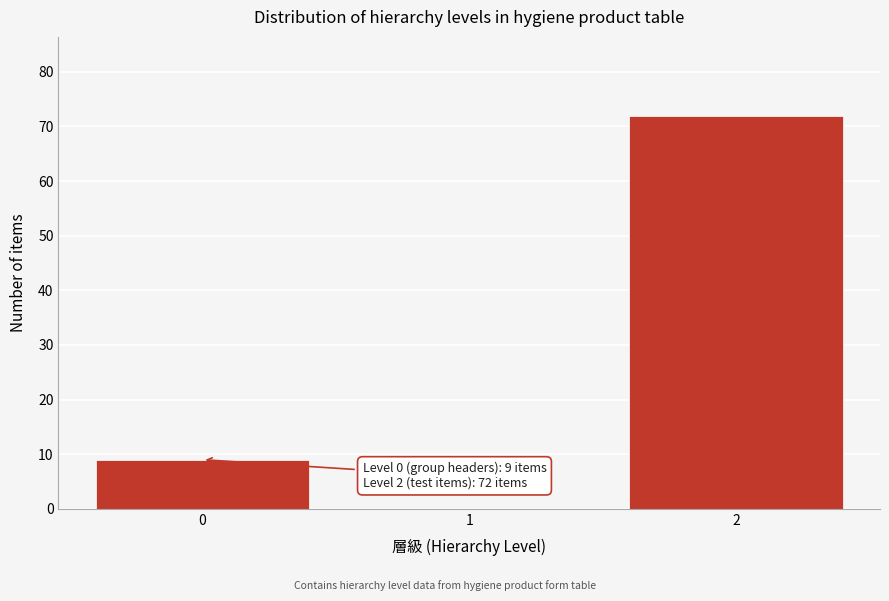

Reading left to right, extract all data points from this chart.

0=9	1=0	2=72